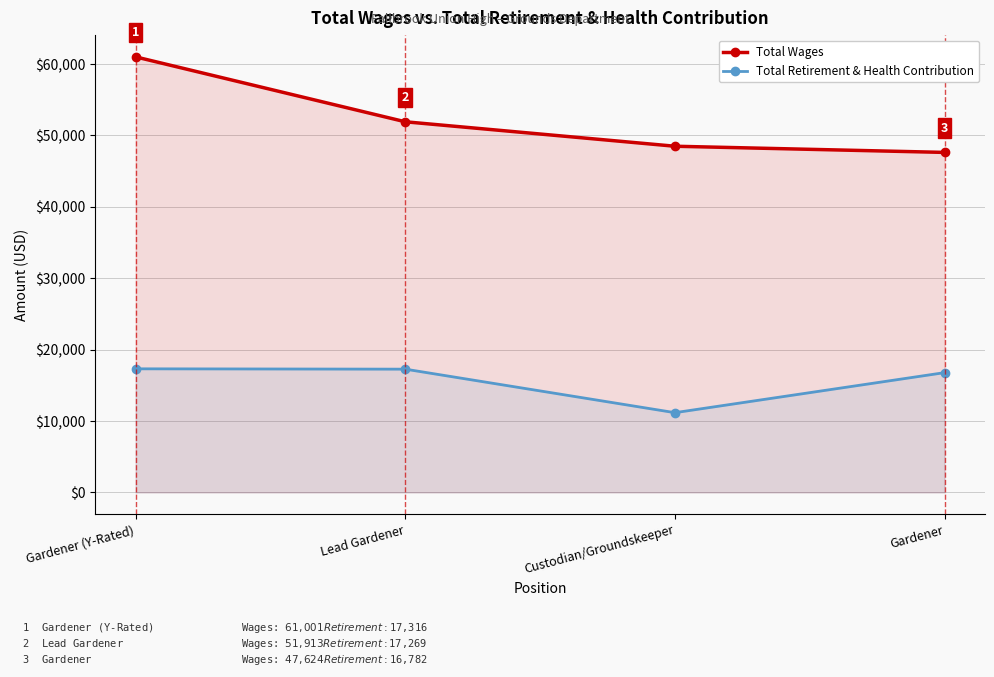

How many data points does each series have?

4